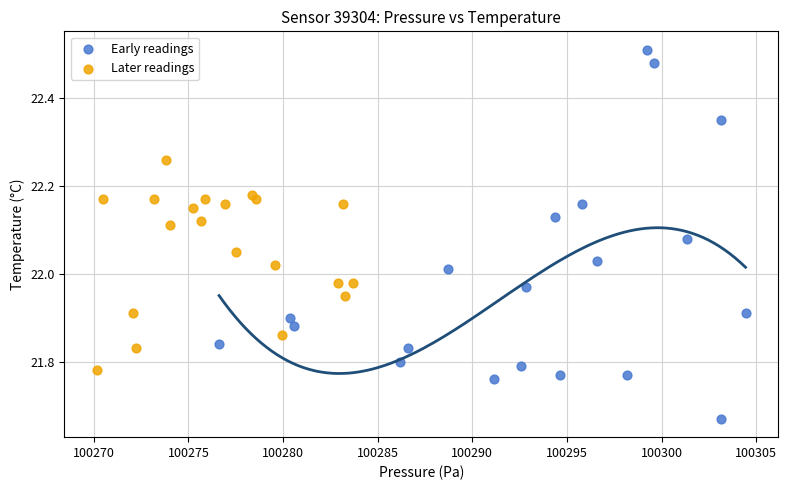

Which series reaches the maximum Y coordinate?

Early readings